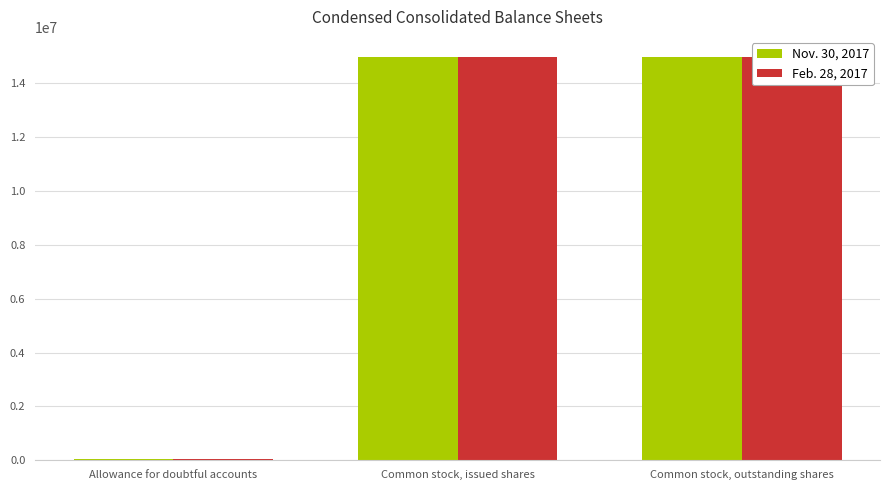

At Allowance for doubtful accounts, list the series in order from largest to smallest.

Nov. 30, 2017, Feb. 28, 2017